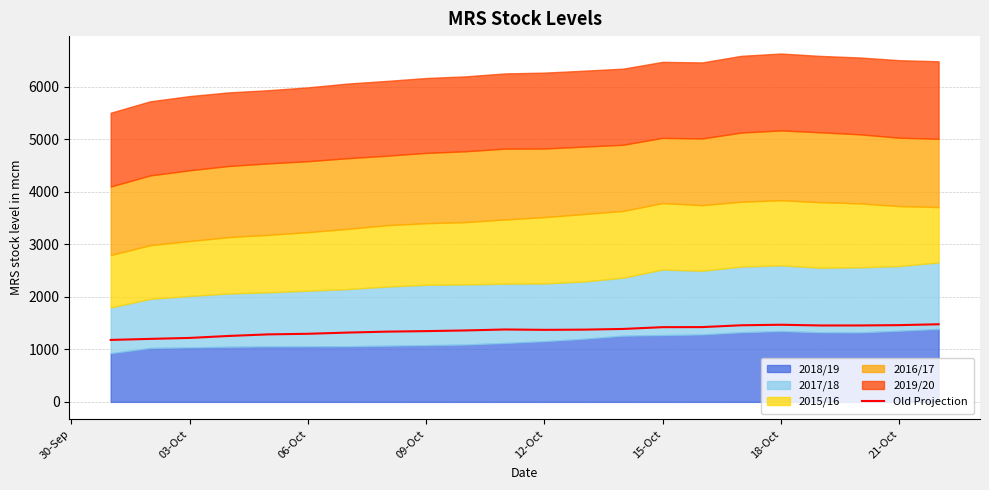

What is the highest value of the Old Projection series?

1478.6